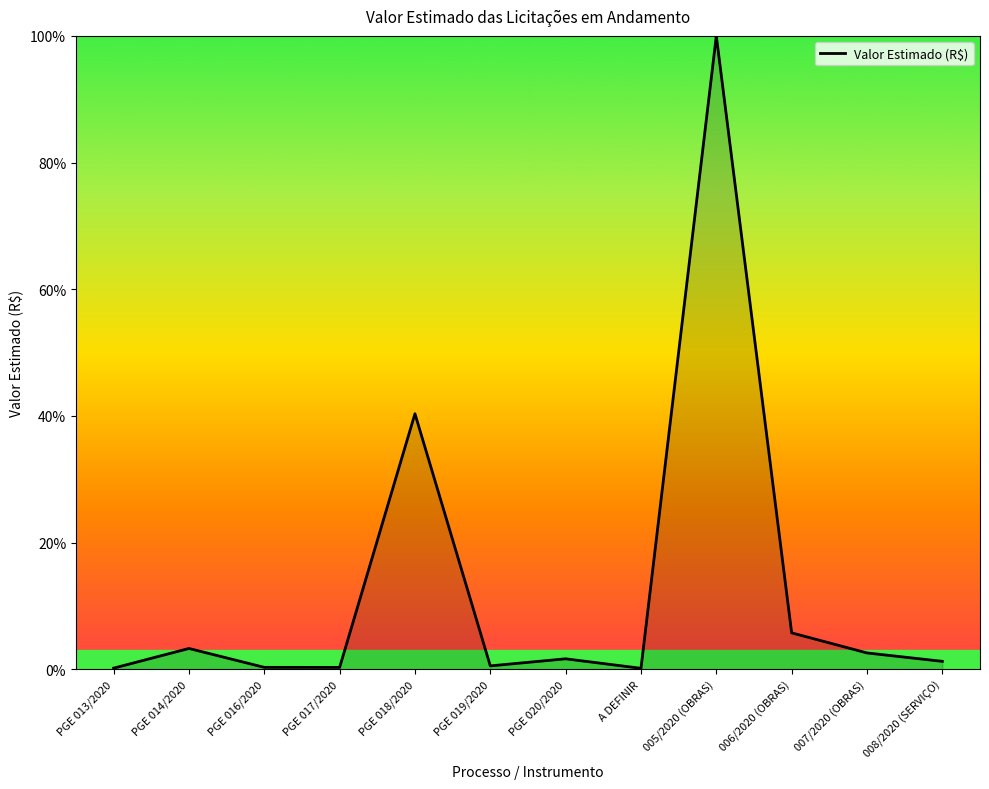

Which has a higher value, 008/2020 (SERVIÇO) or PGE 018/2020?

PGE 018/2020